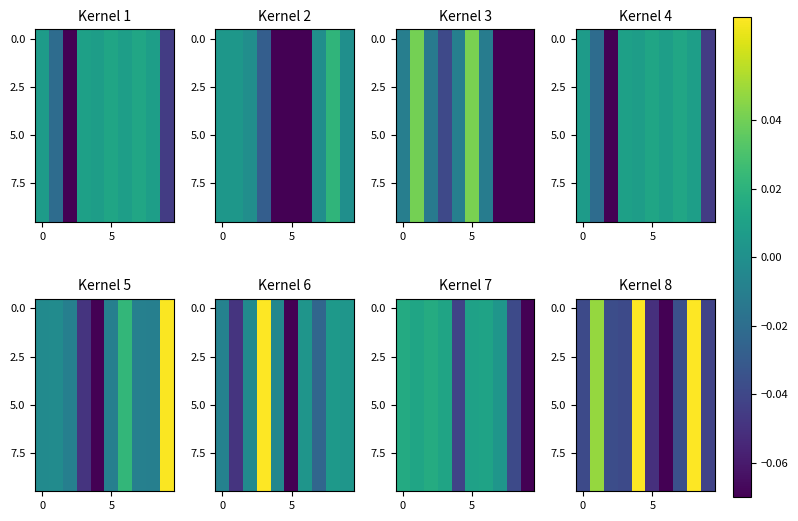

Is it true that 5.0 equals -0.0 at 0?

False